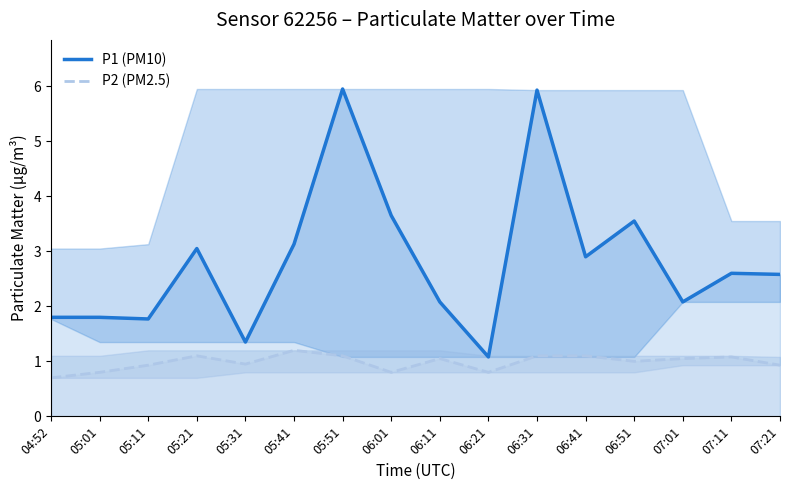

At which label does P1 (PM10) reach its peak?

05:51